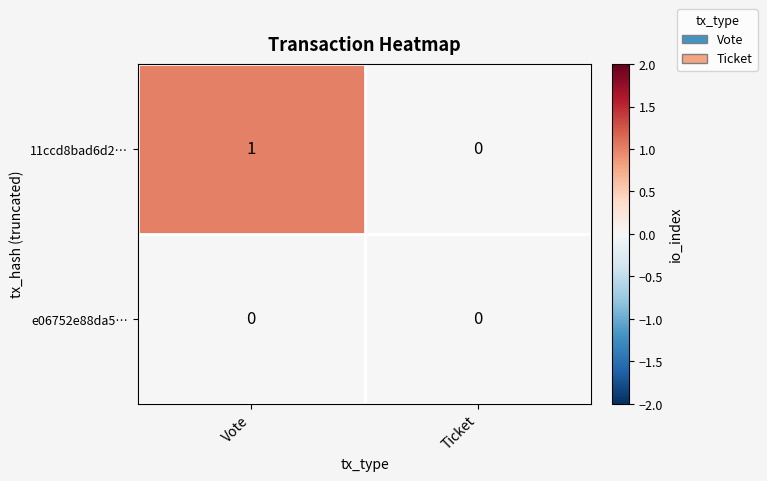

Which series has the widest spread of values?

11ccd8bad6d2…